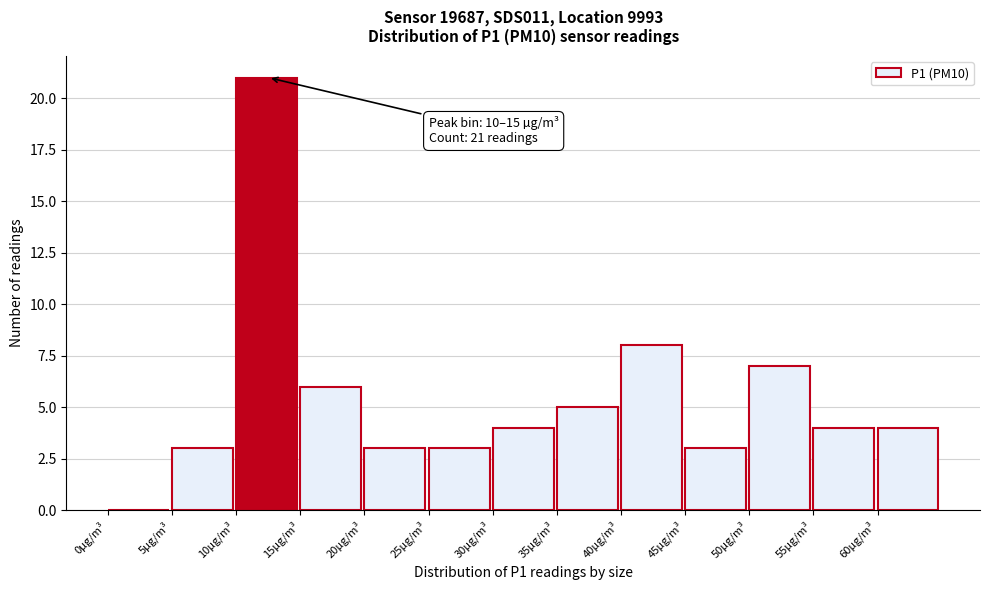

Over which range of the x-axis is the bar tallest?

10 to 15